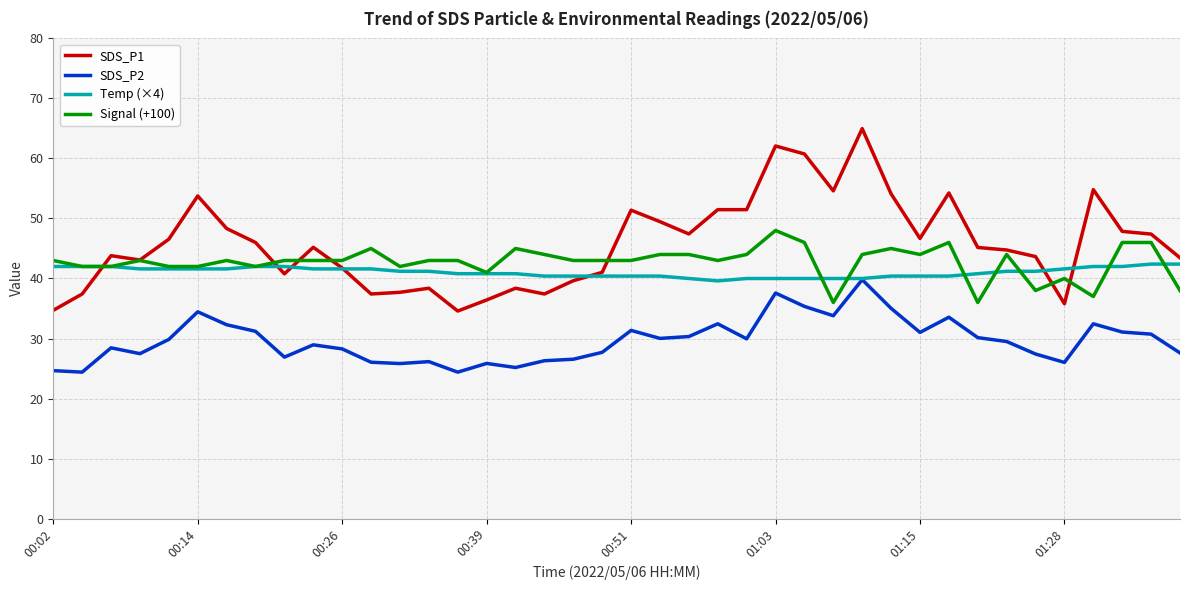

True or false: SDS_P2 and Signal (+100) cross at least once.

False